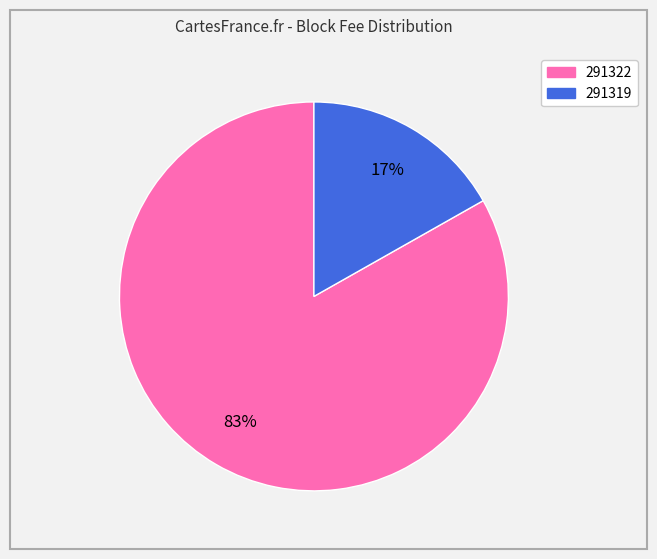

What is the smallest slice in the pie chart?

291319